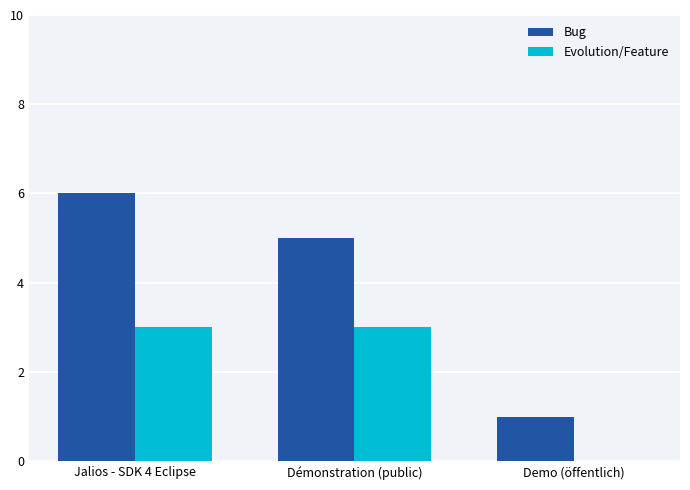

True or false: Bug has a value of 2 at Demo (öffentlich).

False